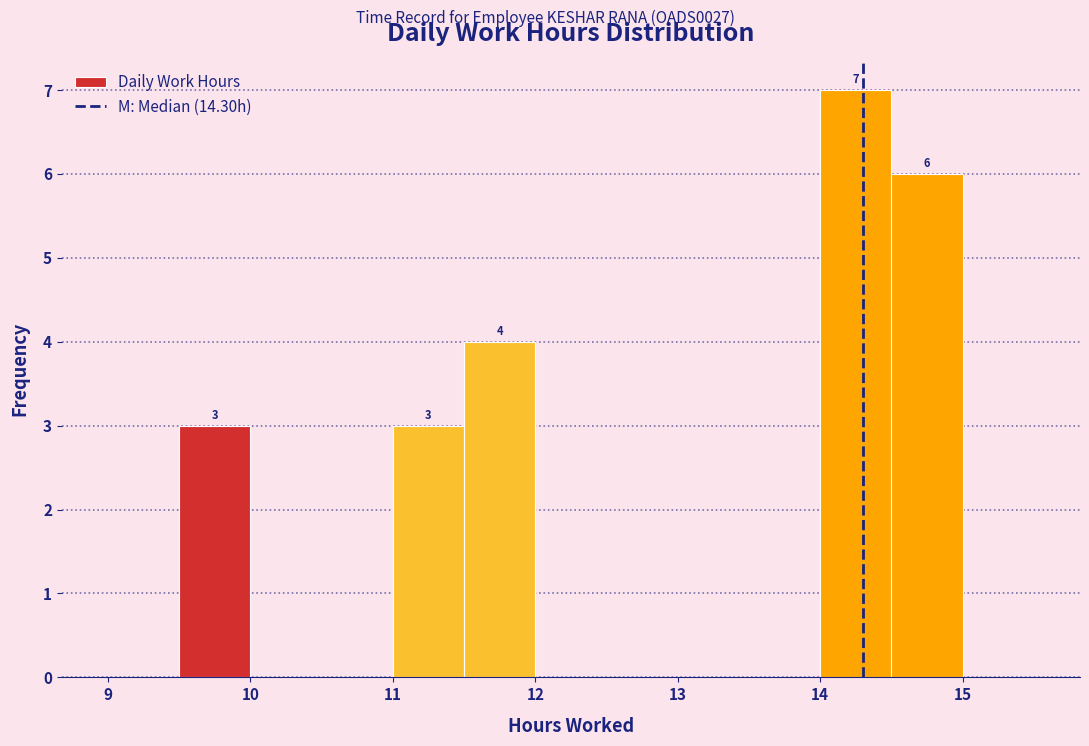

Over which range of the x-axis is the bar tallest?

14.0 to 14.5